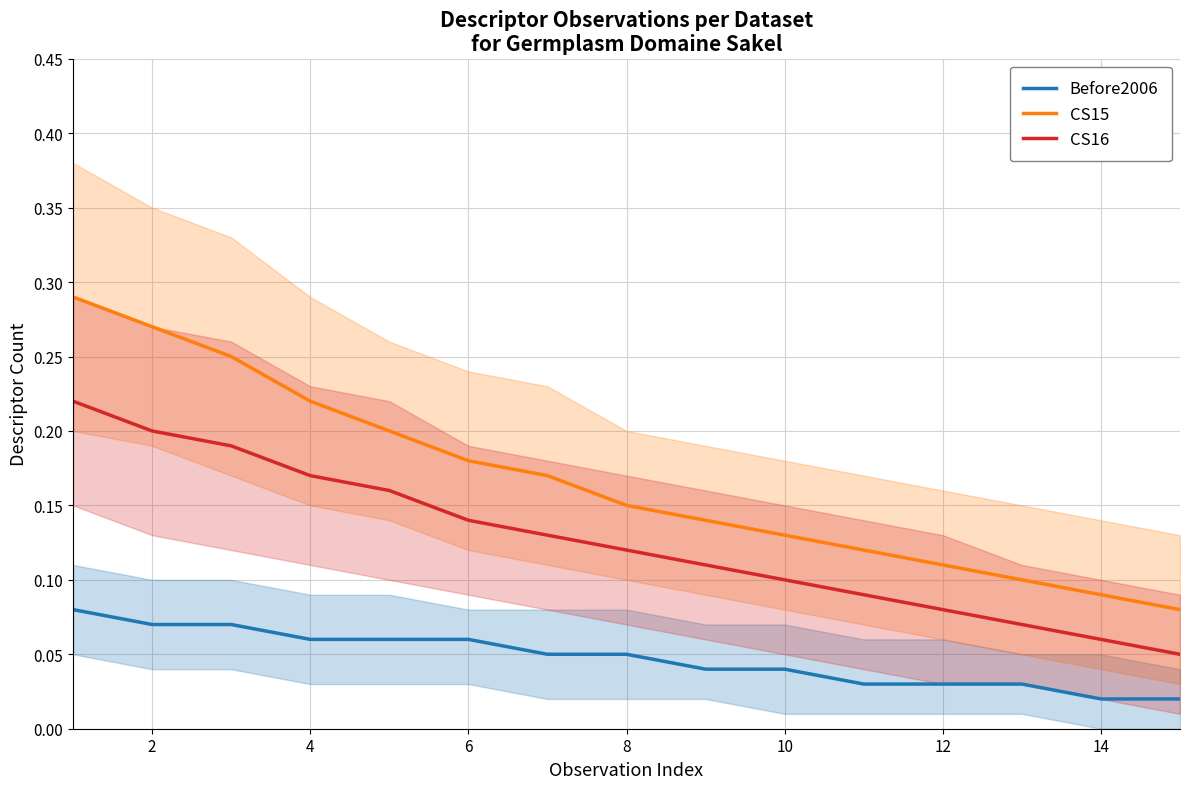

Count the number of data series in this chart.

3